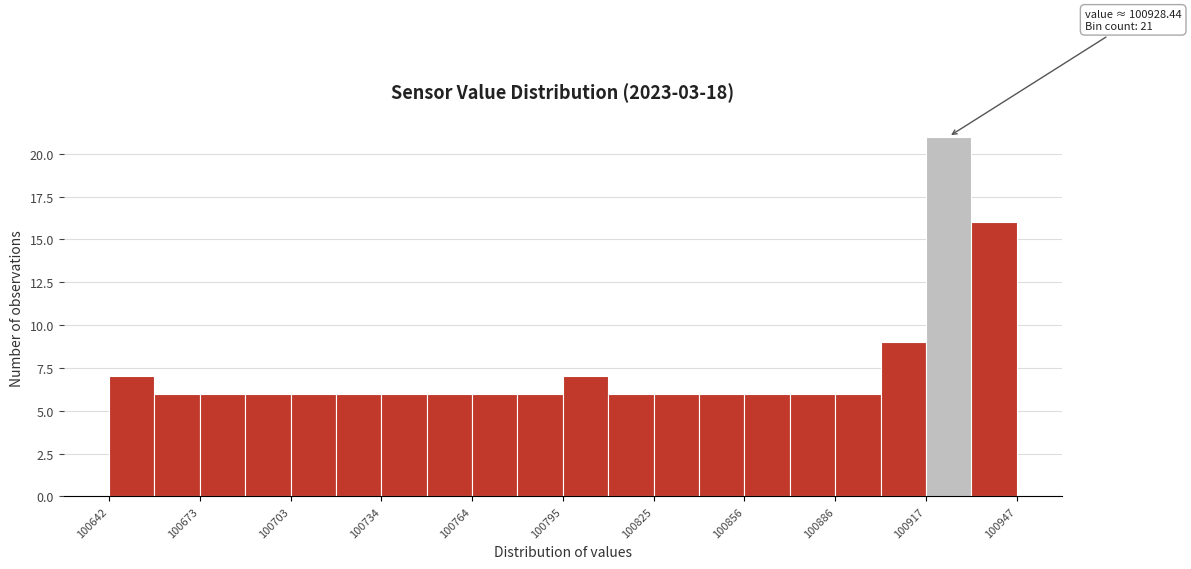

Around what value on the x-axis is the tallest bar? Give the approximate position of its centre, as read against the axis.

100925